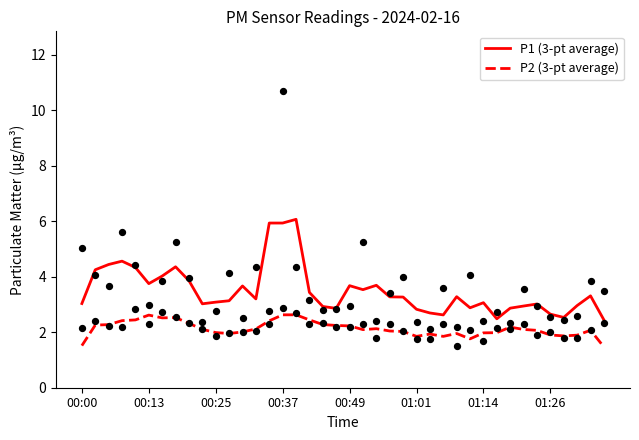

Which series has the widest spread of Y values?

P1 (3-pt average)